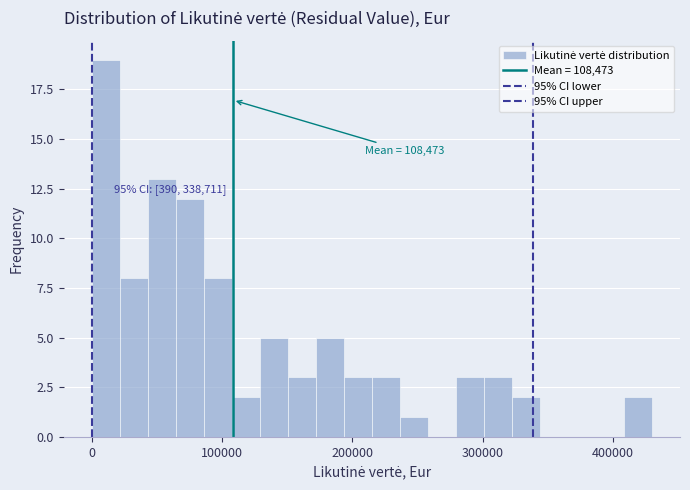

Around what value on the x-axis is the tallest bar? Give the approximate position of its centre, as read against the axis.

10000